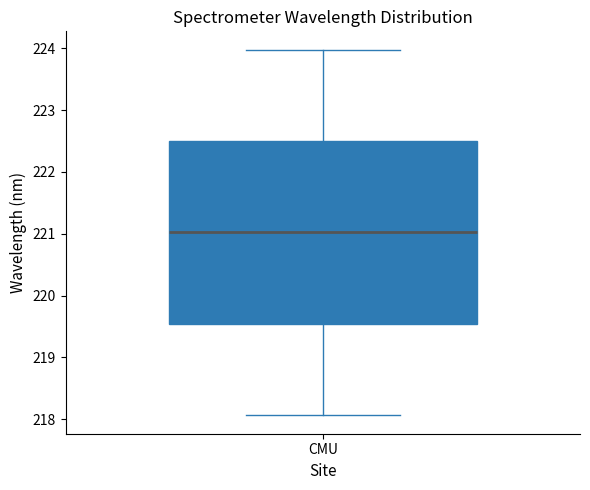

Read this box plot against the y-axis: the position of the median line, the range covered by the box, and the ends of both whiskers. The values are not printed on the chart, so give them approximately, as read against the axis.

median 221.0, box 219.5 to 222.5, whiskers 218.1 to 224.0